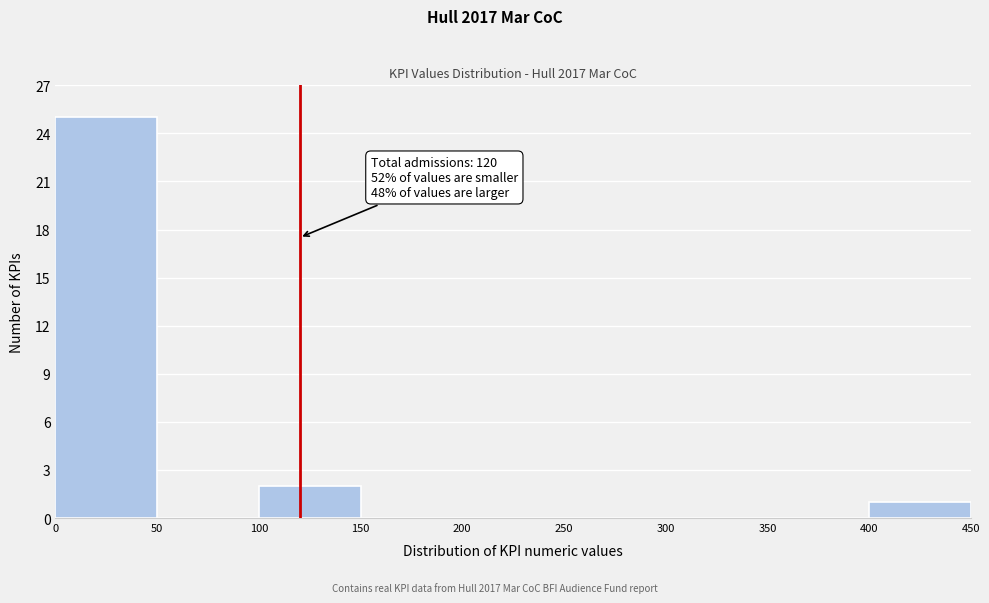

Over which range of the x-axis is the bar tallest?

0 to 50